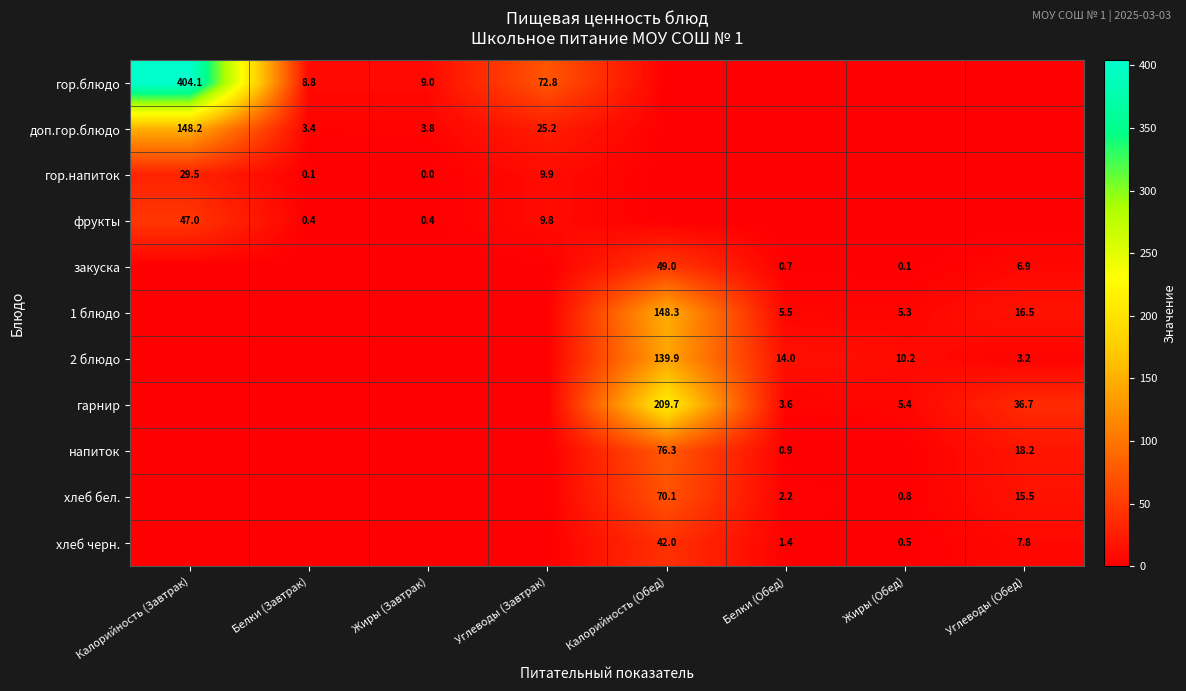

Is the value of хлеб бел. at Белки (Обед) greater than the value of закуска at Калорийность (Обед)?

No